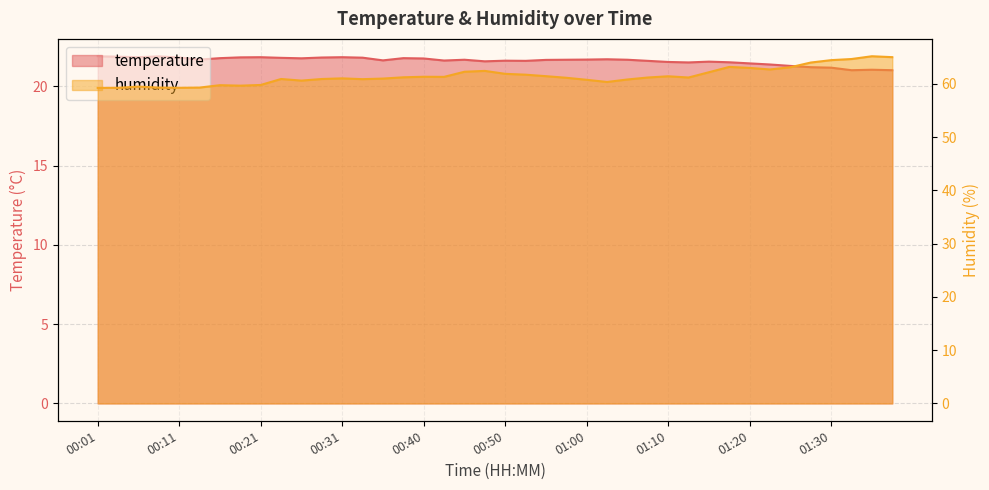

True or false: humidity has a value of 99.6 at 00:33.

False